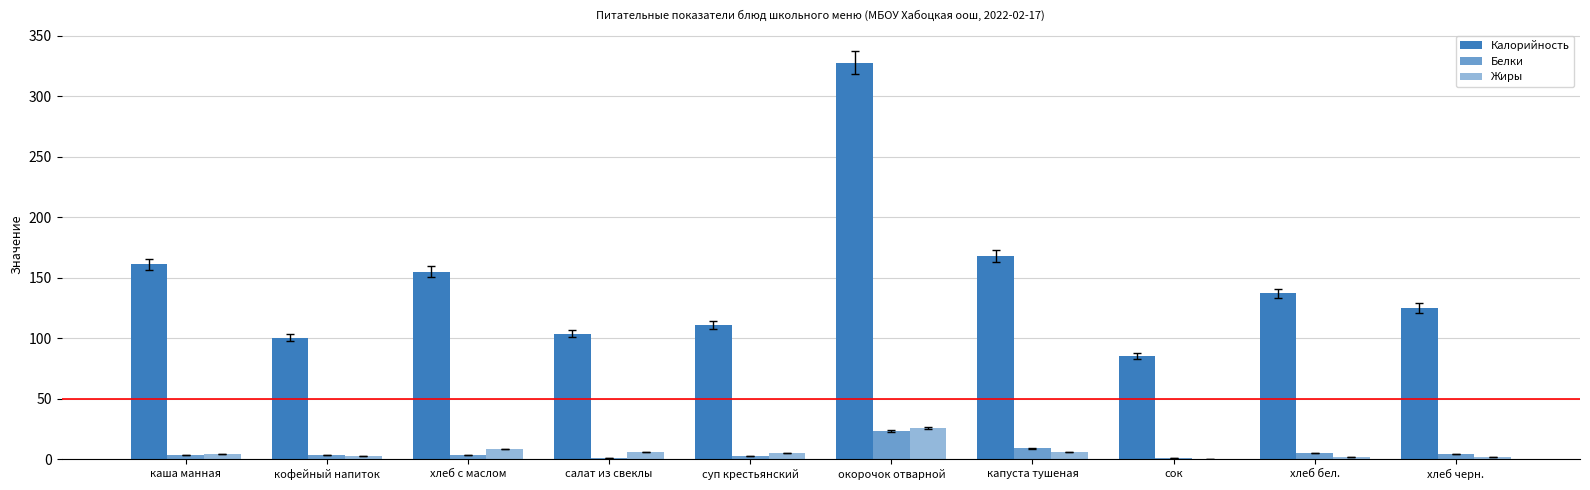

Rank the series by their maximum value, from highest to lowest.

Калорийность, Жиры, Белки